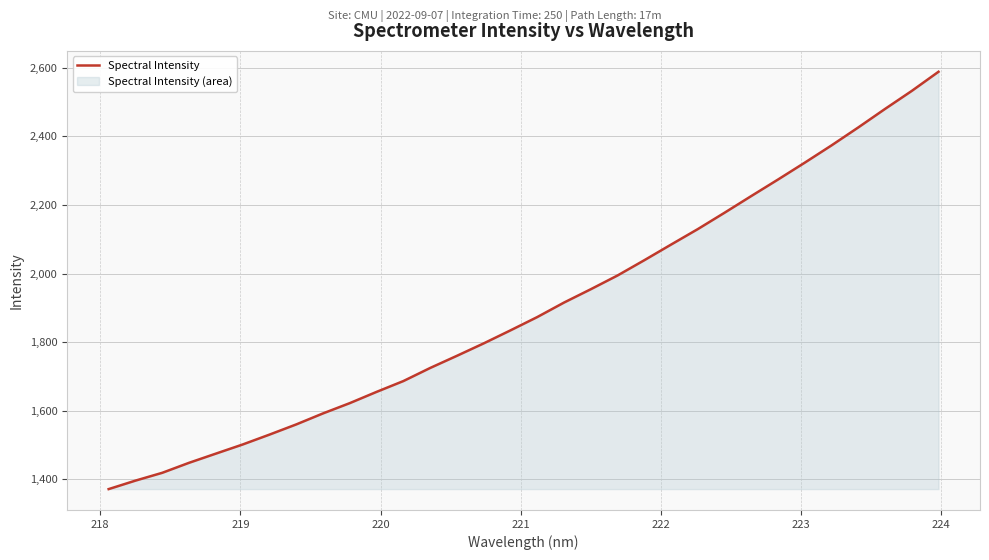

What is the minimum value shown in the chart?

1371.8